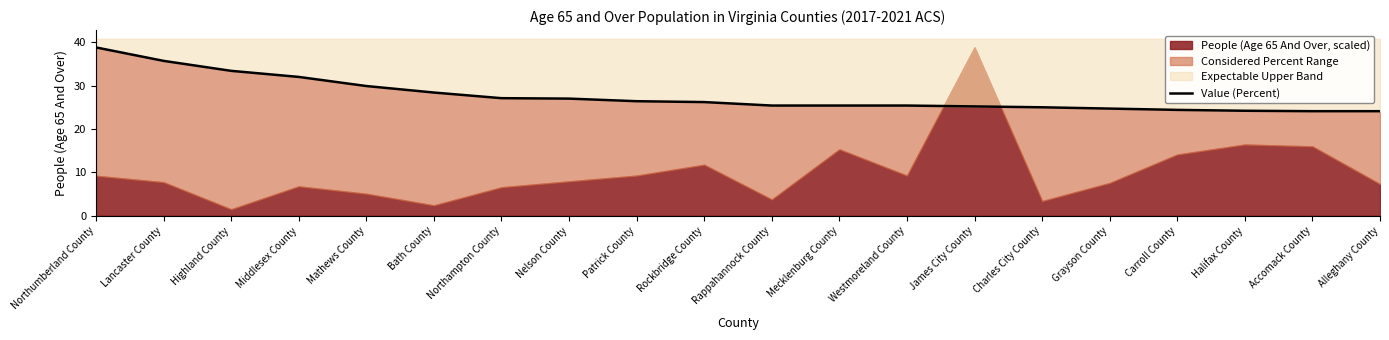

At which category does the chart reach its peak across all series?

Northumberland County